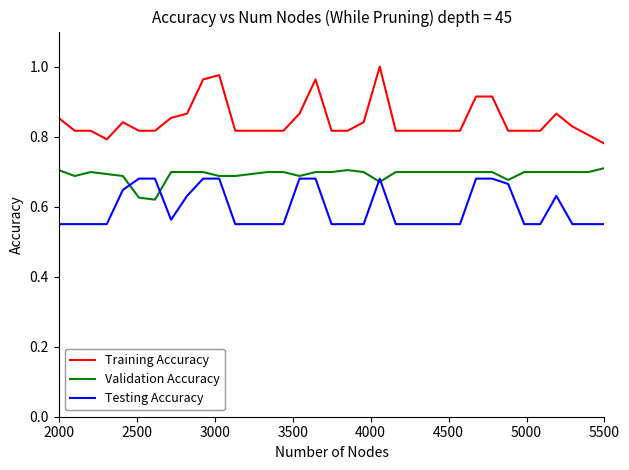

True or false: Testing Accuracy and Training Accuracy intersect in this chart.

False